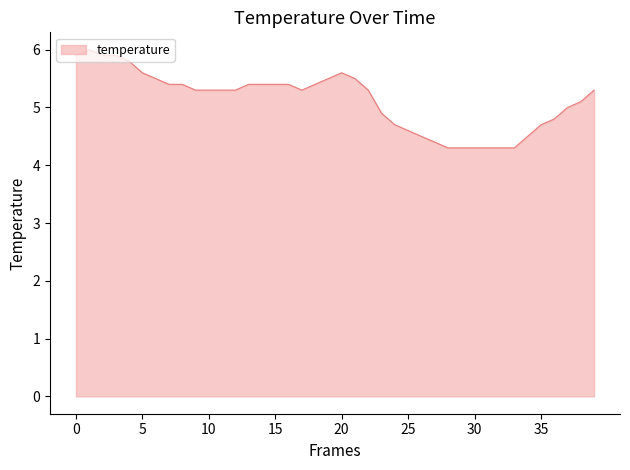

What is the greatest value displayed?

6.0